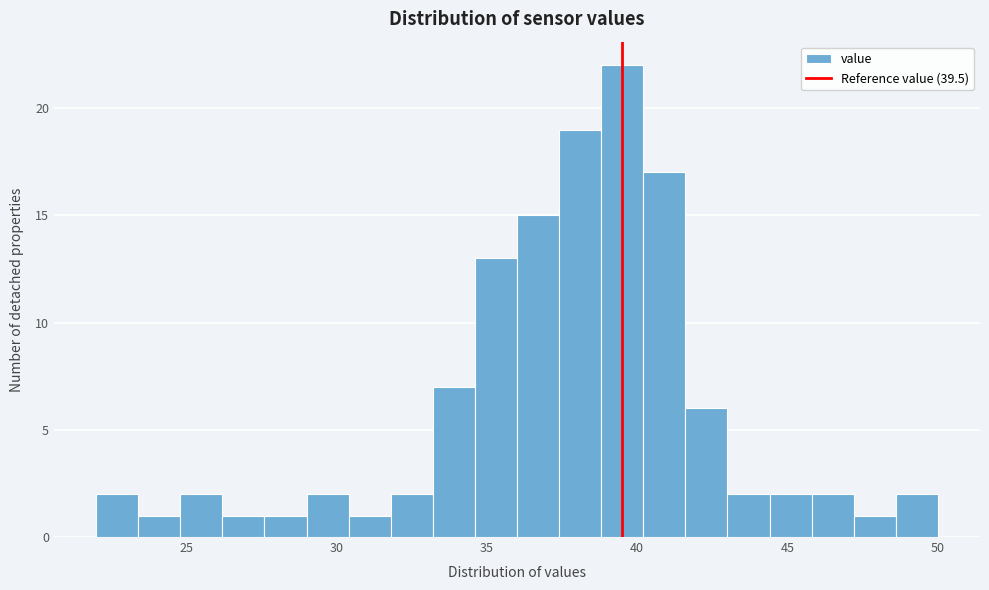

Around what value on the x-axis is the tallest bar? Give the approximate position of its centre, as read against the axis.

39.5